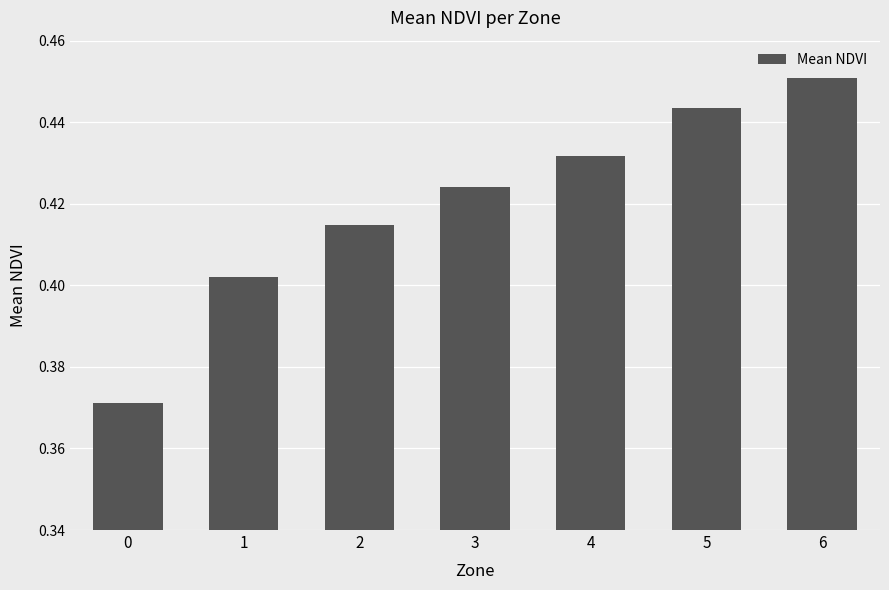

Count the values in the range 0 to 1.

7